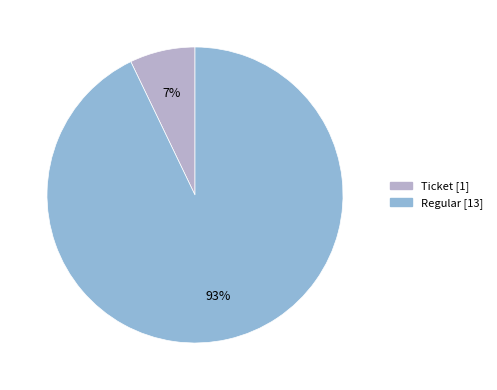

To the nearest percent, what is the difference between the largest and smallest slice percentages?

86%